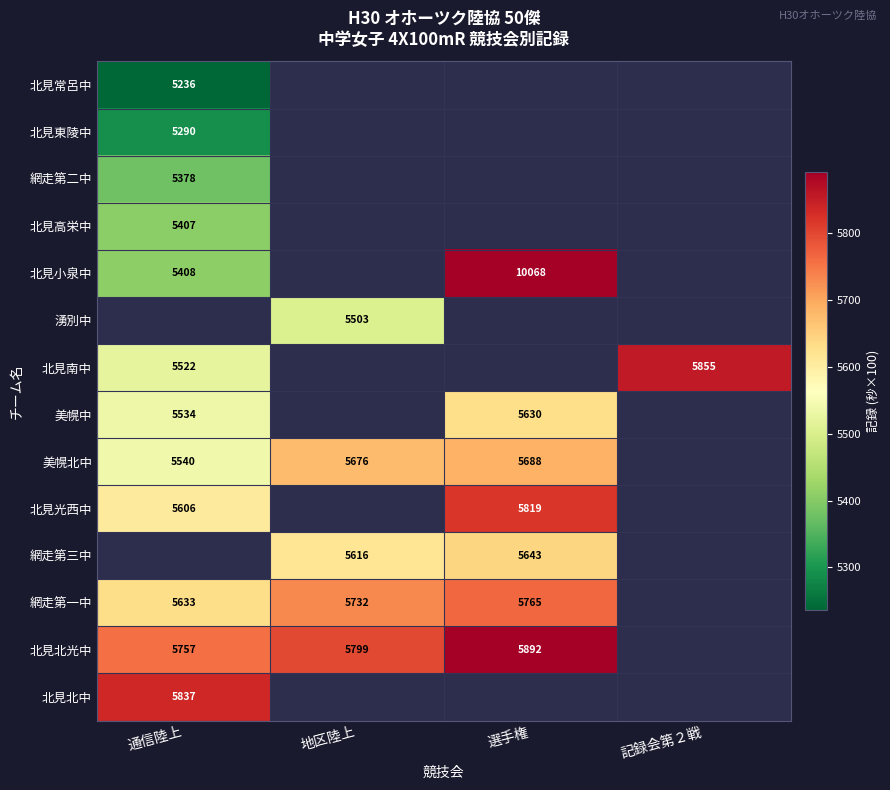

The 網走第二中 series shows 8288.8 at 通信陸上. True or false?

False